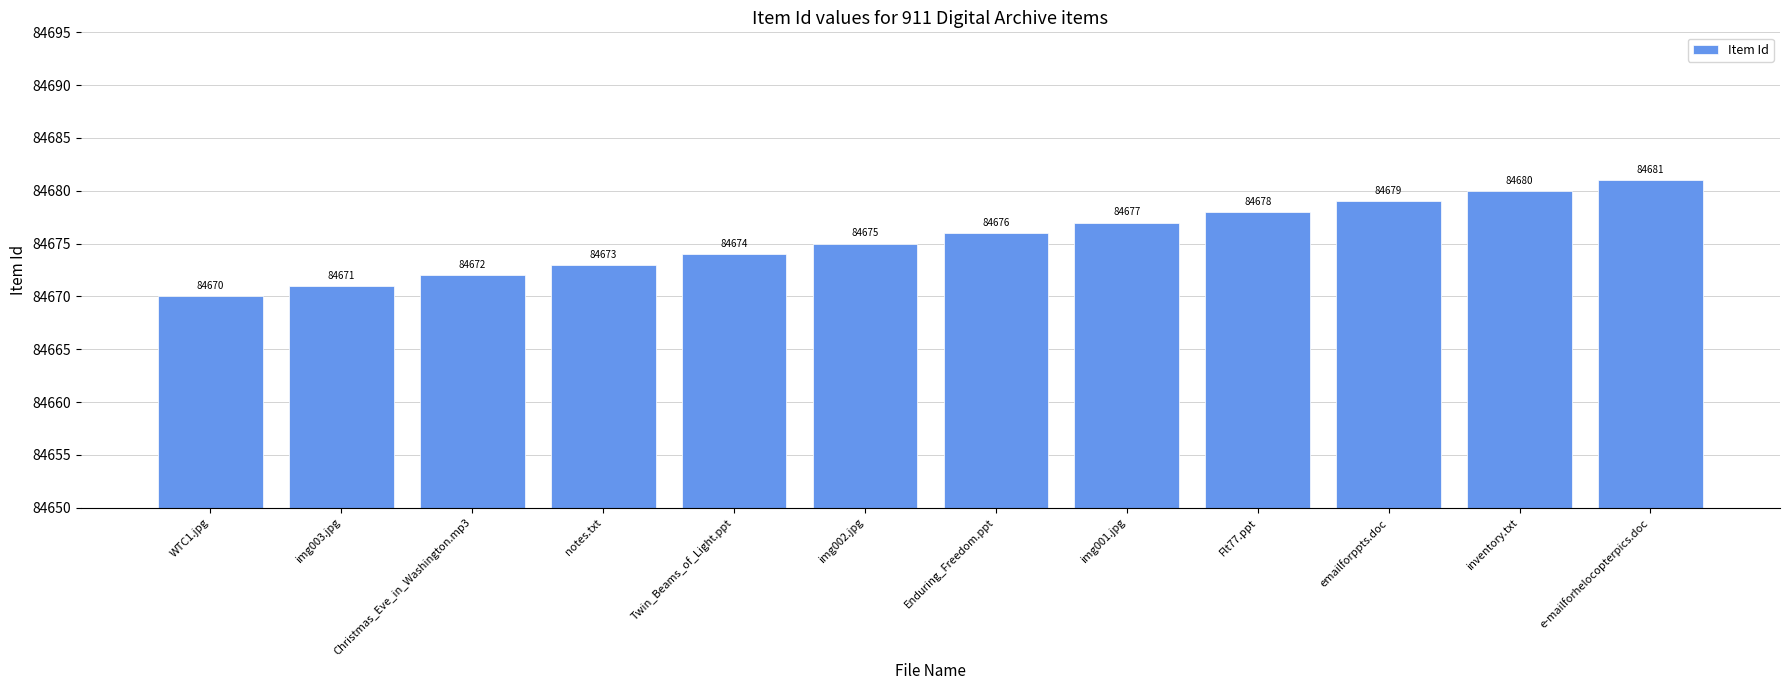

Reading left to right, transcribe all the data shown in this chart.

84670	84671	84672	84673	84674	84675	84676	84677	84678	84679	84680	84681